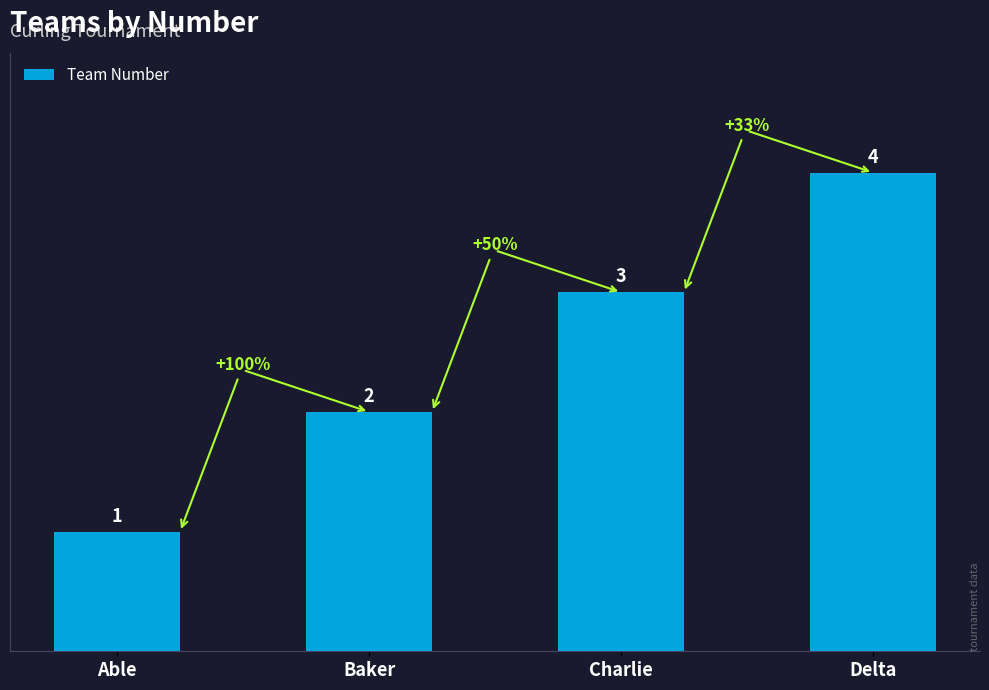

What is the minimum value shown in the chart?

1